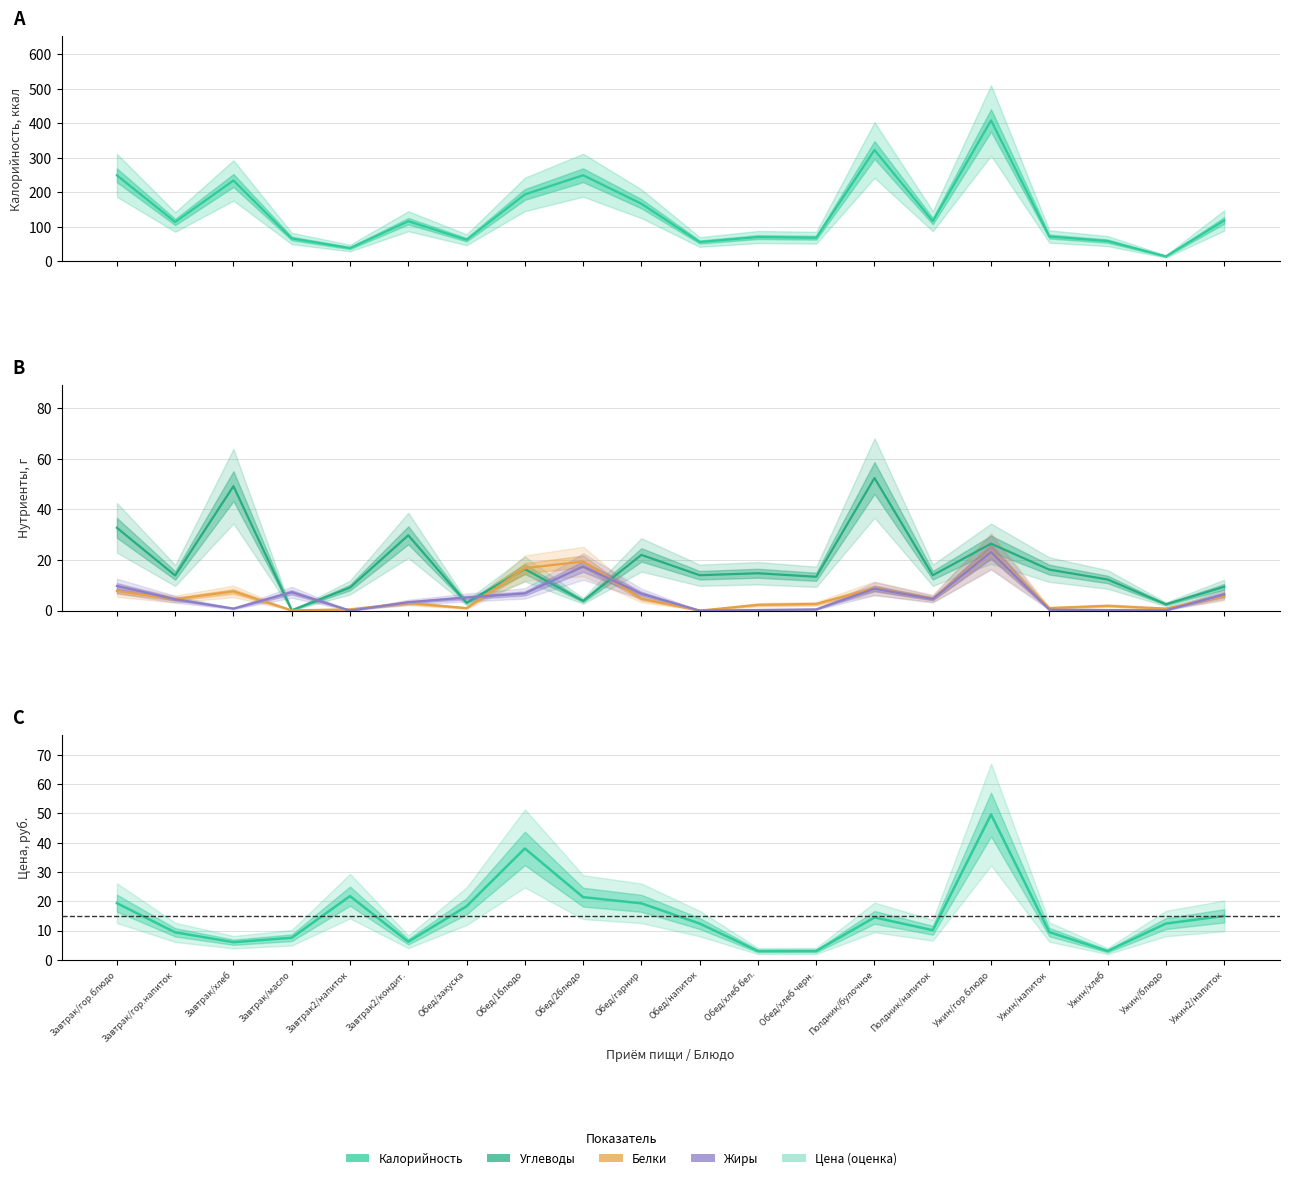

What is the total value across all series at Ужин2/напиток?

155.0